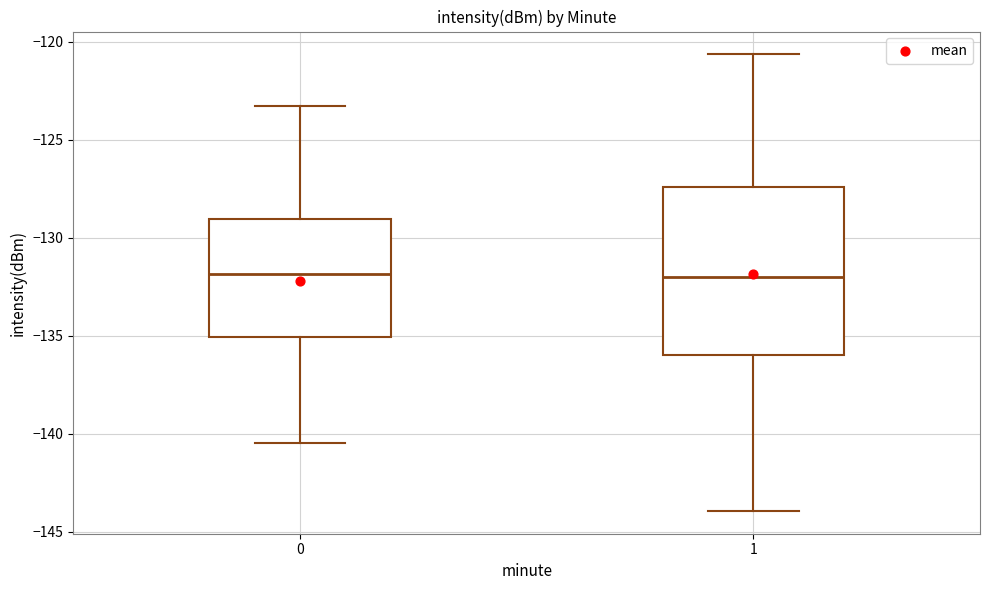

Reading left to right, transcribe this box plot: for each box, give where its median line is, the range the box spans, and where its two whiskers end, as read against the y-axis. The values are not printed on the chart, so give them approximately, as read against the axis.

0: median -132.0, box -135.0 to -129.0, whiskers -140.5 to -123.5
1: median -132.0, box -136.0 to -127.5, whiskers -144.0 to -120.5